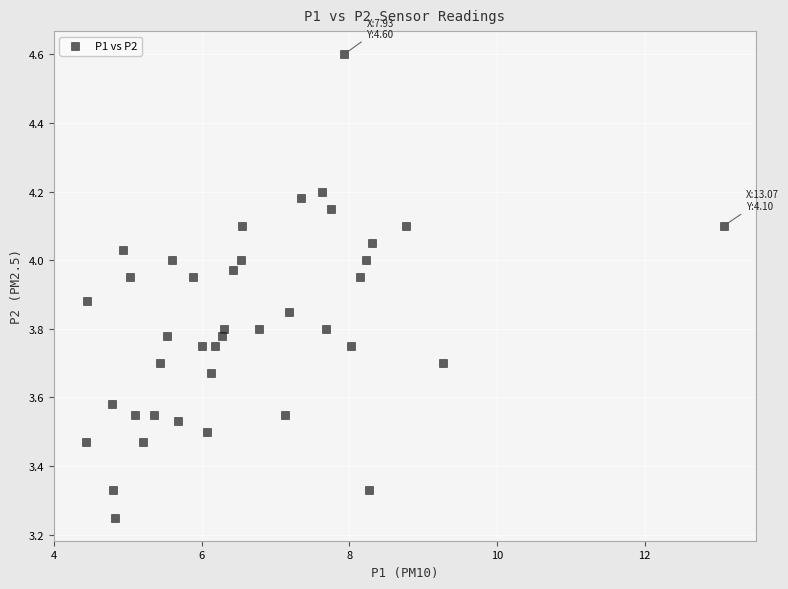

What is the range of X values (max minus min)?

8.6